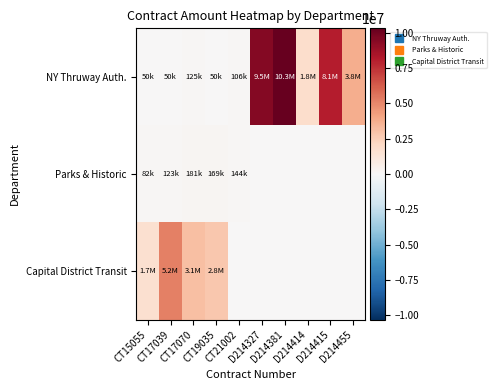

Which series changed the most between CT17039 and CT19035?

Capital District Transit